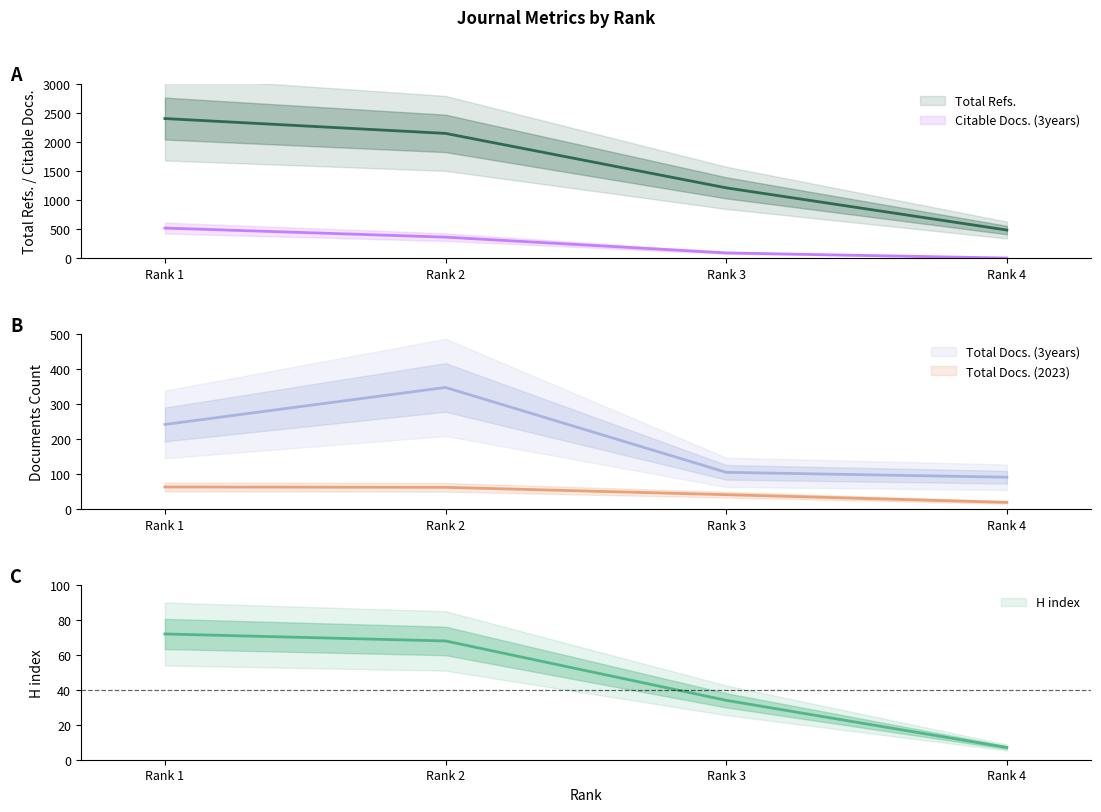

Reading left to right, list all the values displayed in this chart.

H index: 72	68	34	7
Total Docs. (2023): 63	62	41	19
Total Docs. (3years): 242	348	105	91
Total Refs.: 2400	2145	1210	485
Citable Docs. (3years): 519	363	92	4